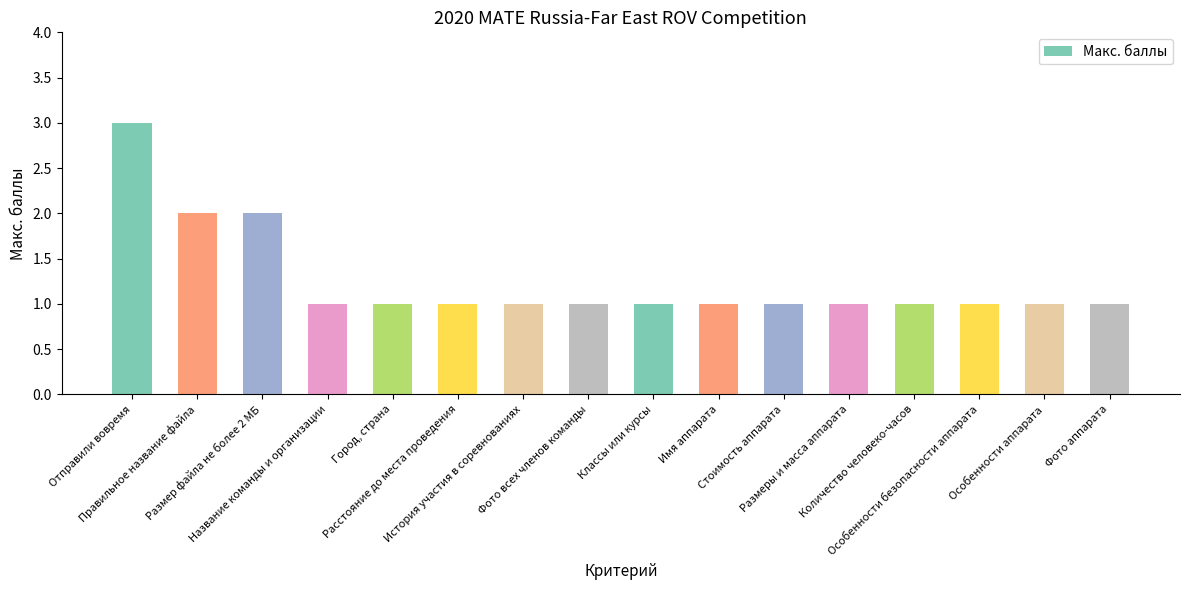

How many bars are there in total?

16